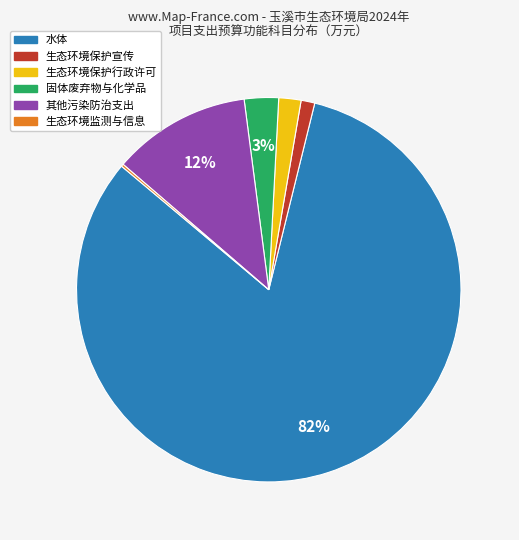

Is there any slice that represents more than half of the pie?

Yes